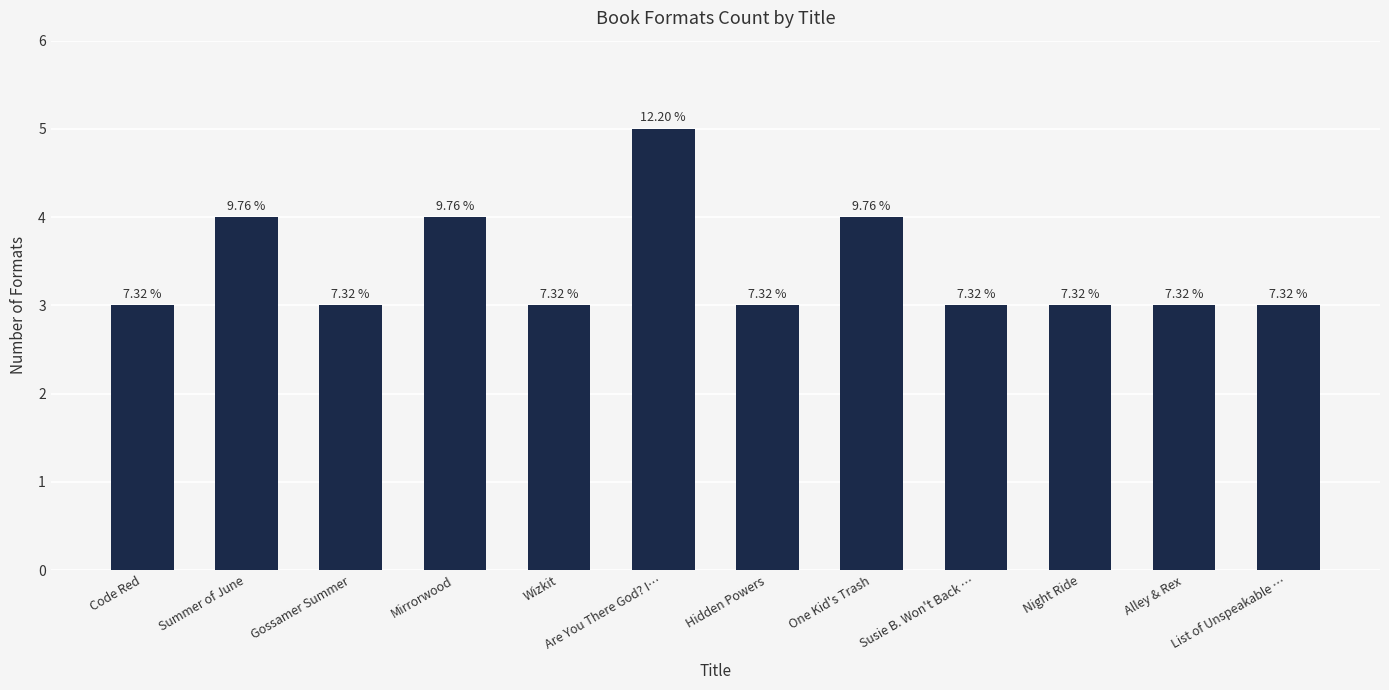

How many bars are there in total?

12